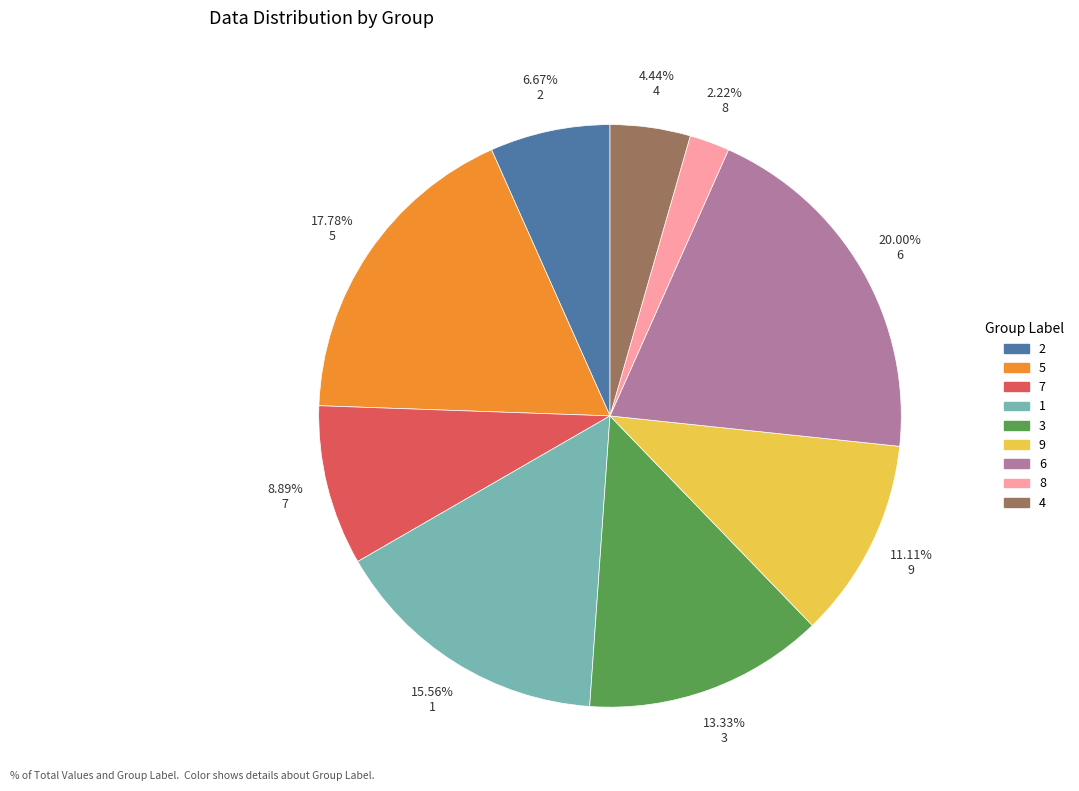

Rank the categories by value from lowest to highest.

8, 4, 2, 7, 9, 3, 1, 5, 6